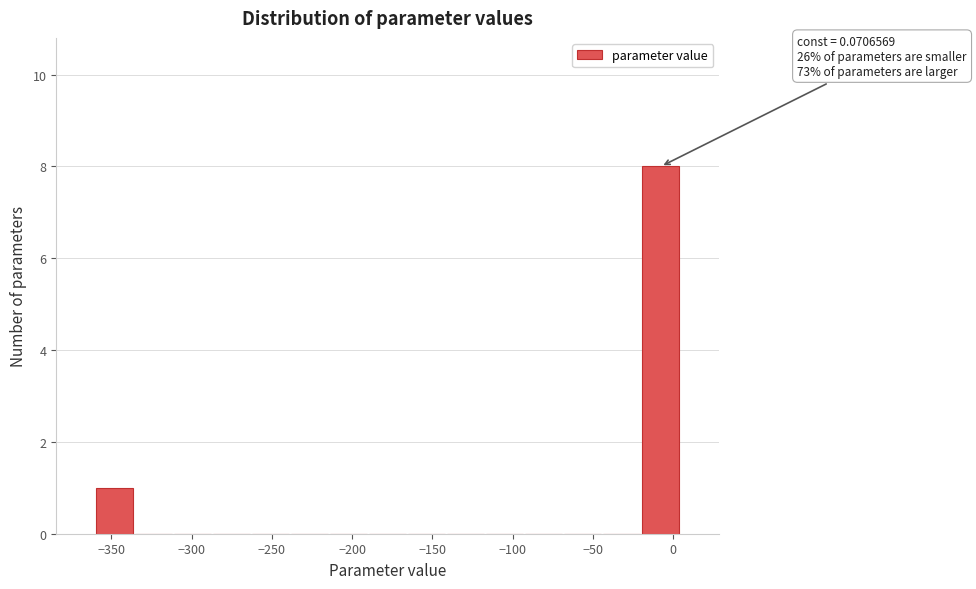

Over which range of the x-axis is the bar tallest?

-20 to 5